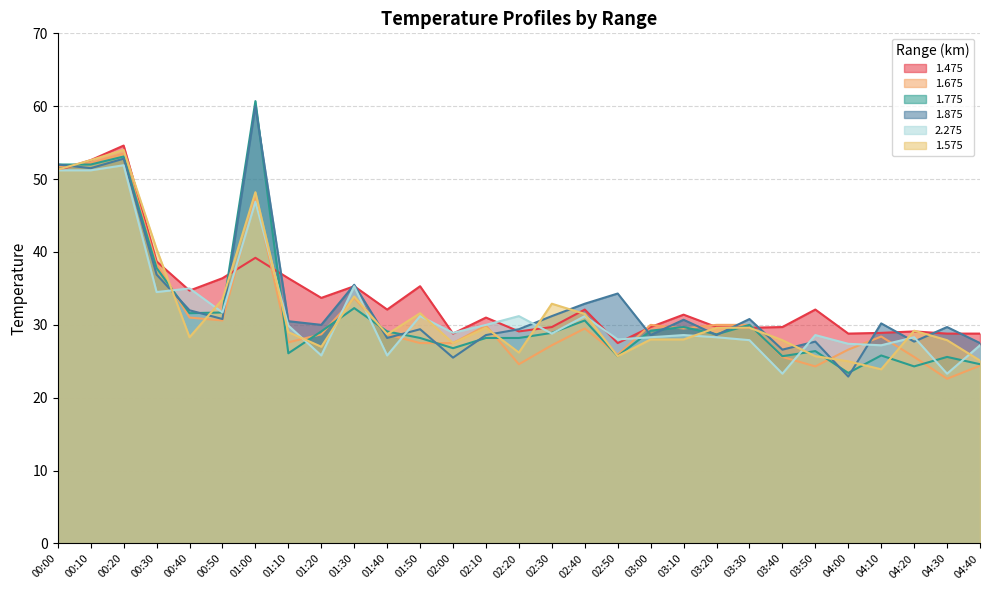

Where do 1.475 and 1.875 first cross each other?

00:00 and 00:10